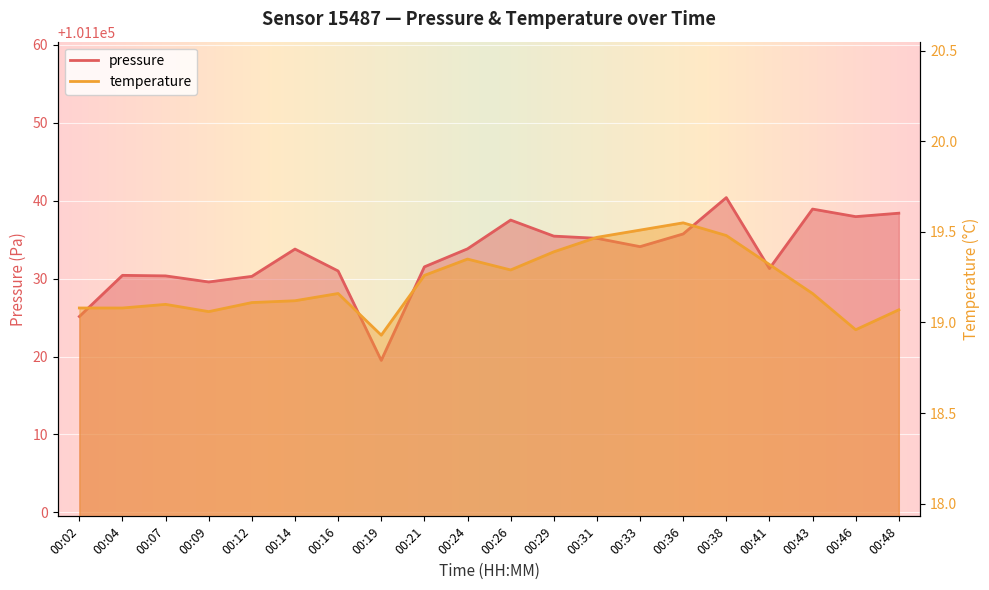

What is the smallest value displayed?

18.9